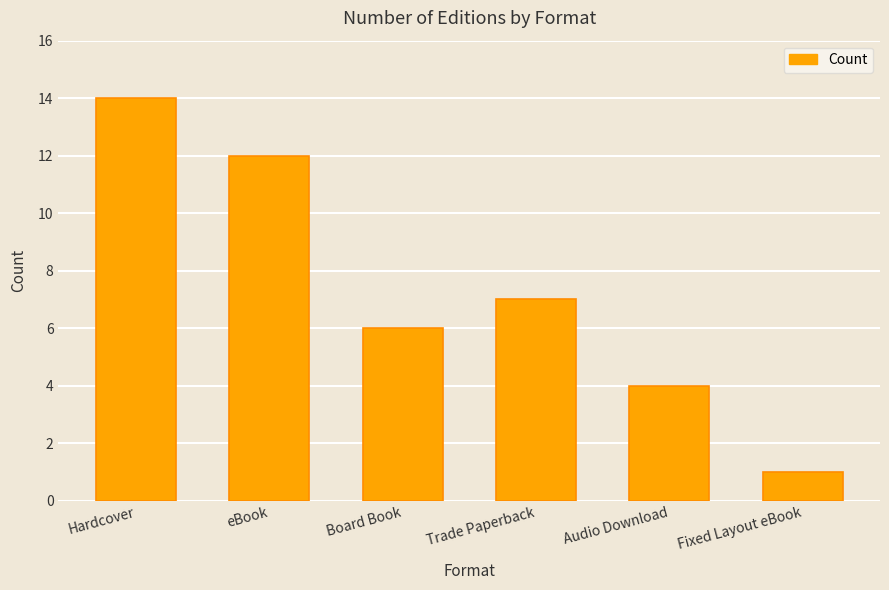

True or false: the data shows 14 at Hardcover.

True